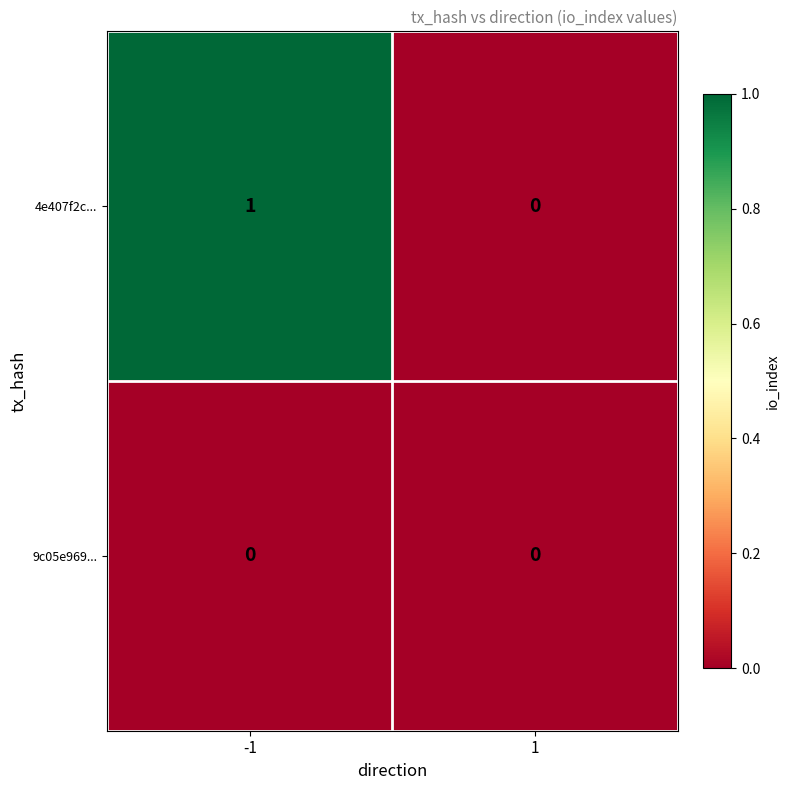

Rank the series by their maximum value, from lowest to highest.

9c05e969..., 4e407f2c...